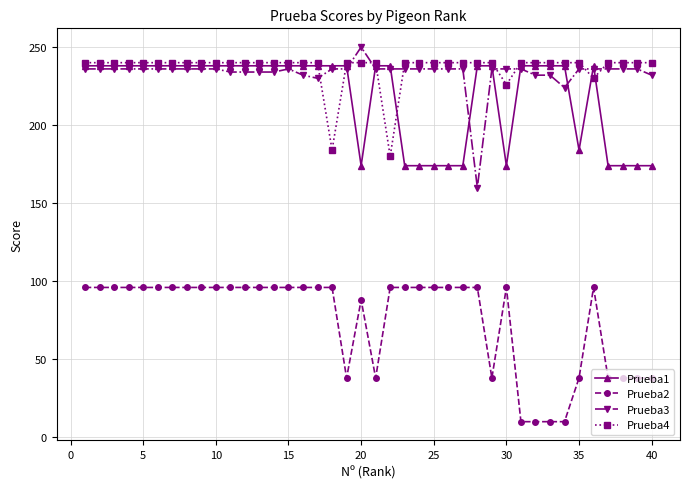

How many lines are shown in the chart?

4